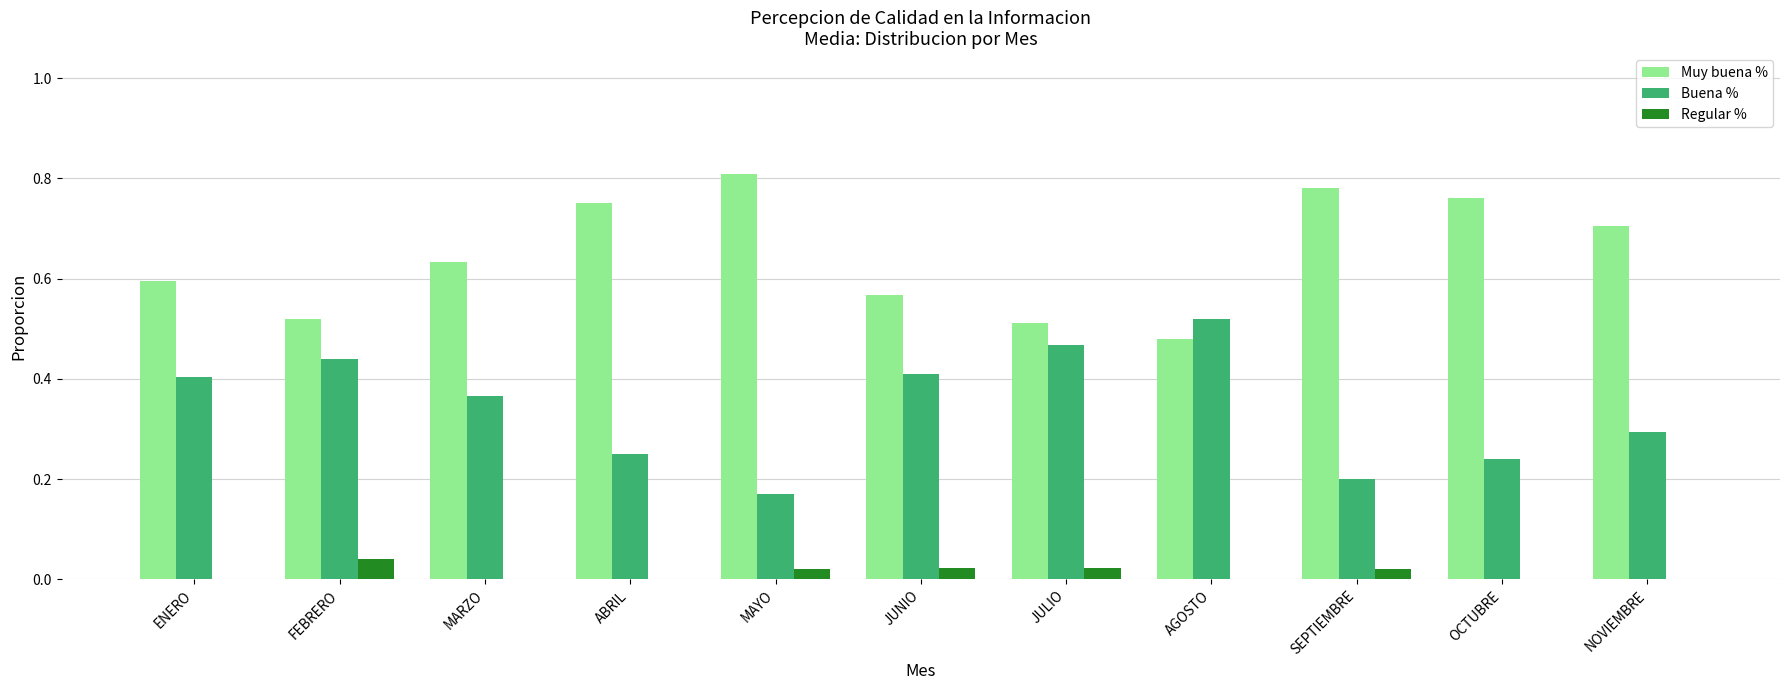

What is the average value of the Buena % series?

0.3